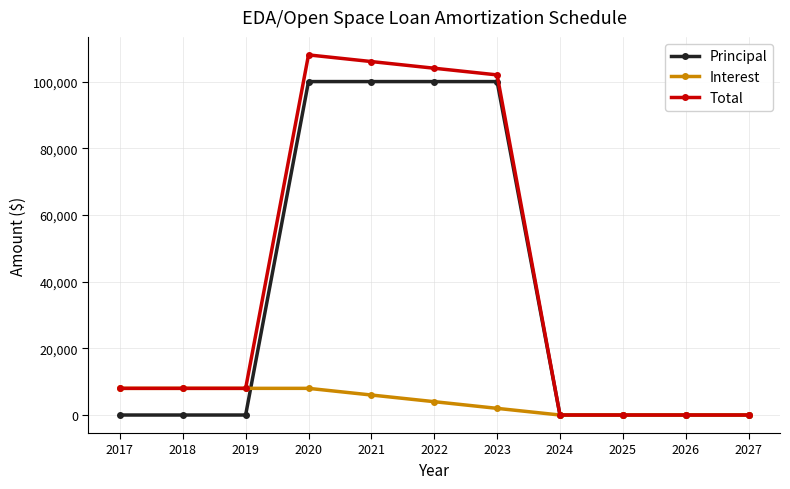

What is the value of the Interest point at the 4th from the left?

8000